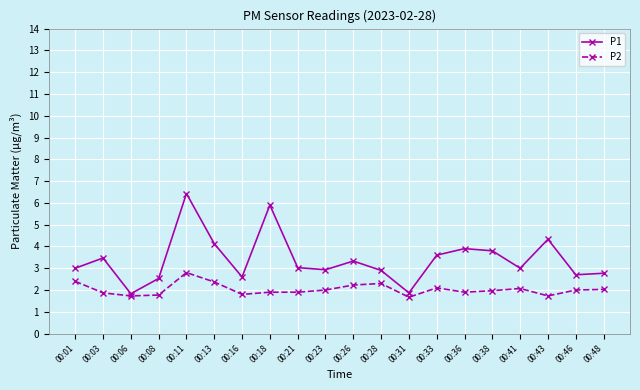

What is the difference between the second highest and second lowest values in the P1 series?

4.0